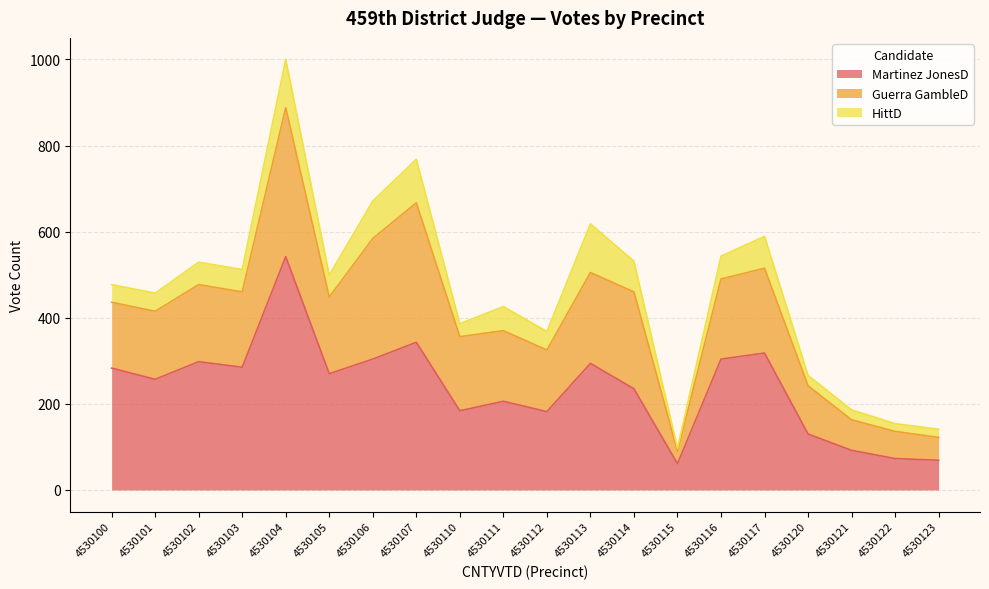

True or false: Guerra GambleD and HittD cross at least once.

False